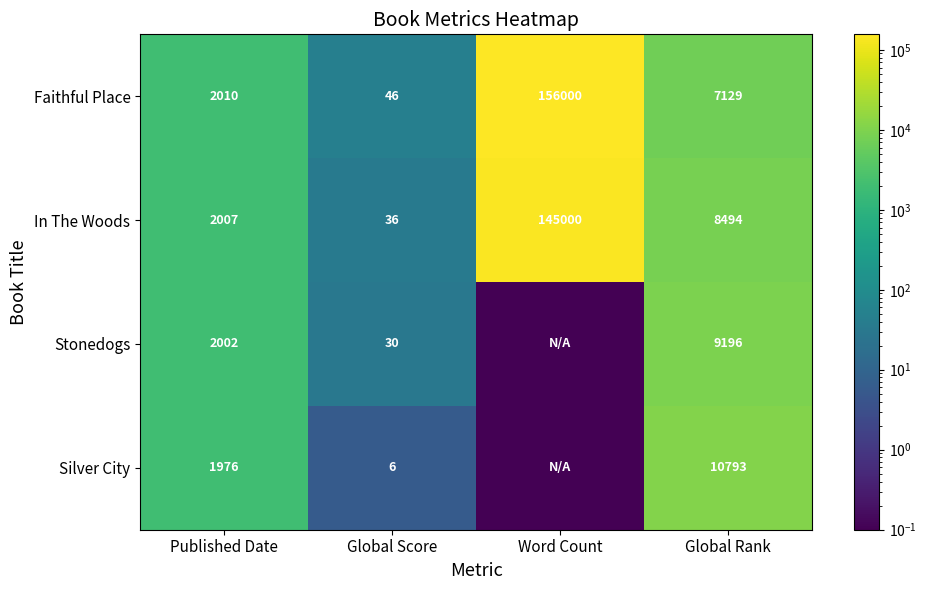

At which category does the chart reach its peak across all series?

Word Count